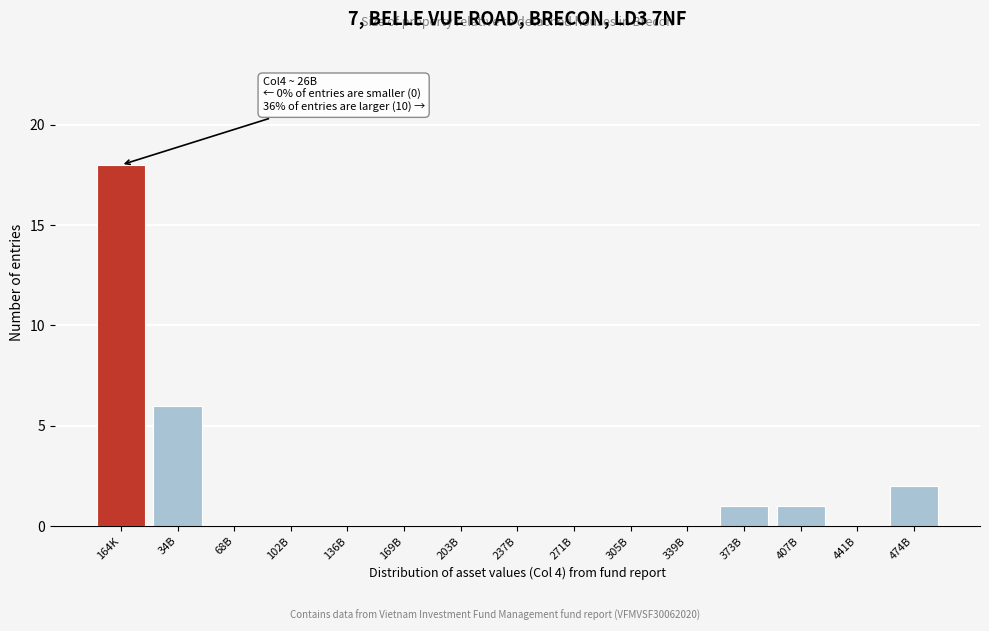

Reading left to right, what are all the values shown in this chart?

164K=18	34B=6	68B=0	102B=0	136B=0	169B=0	203B=0	237B=0	271B=0	305B=0	339B=0	373B=1	407B=1	441B=0	474B=2